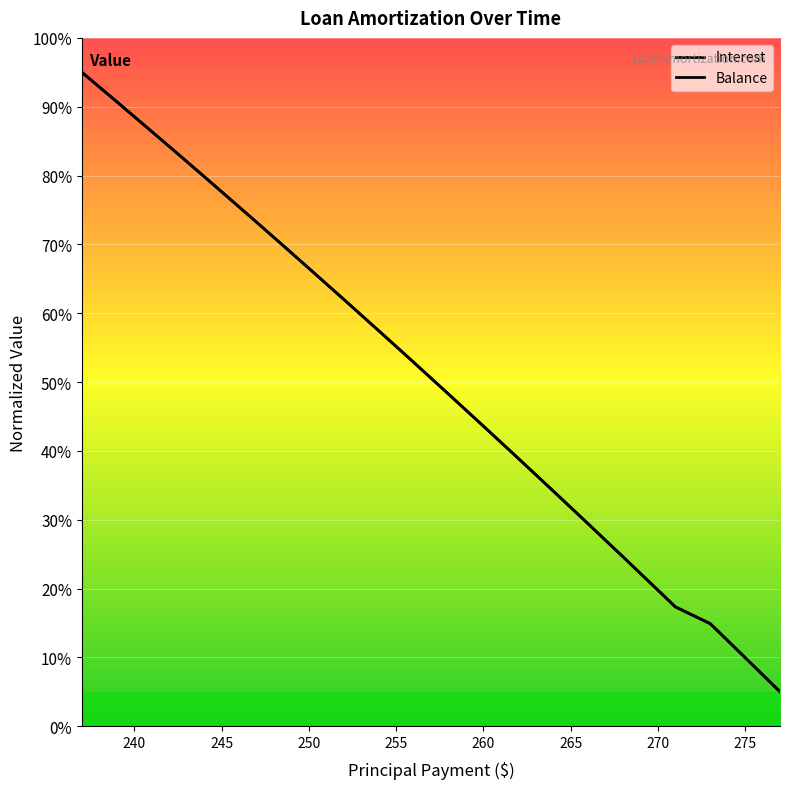

Does the chart have visible grid lines?

Yes